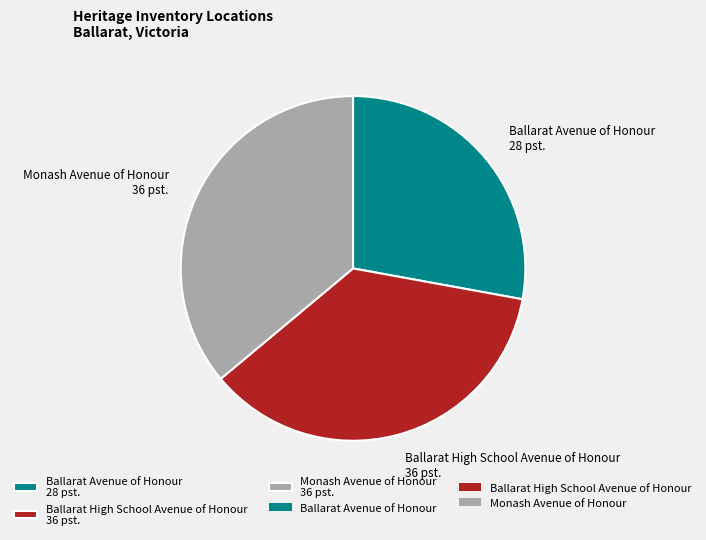

Do Ballarat High School Avenue of Honour 36 pst. and Ballarat Avenue of Honour 28 pst. together represent more than half of the pie?

Yes